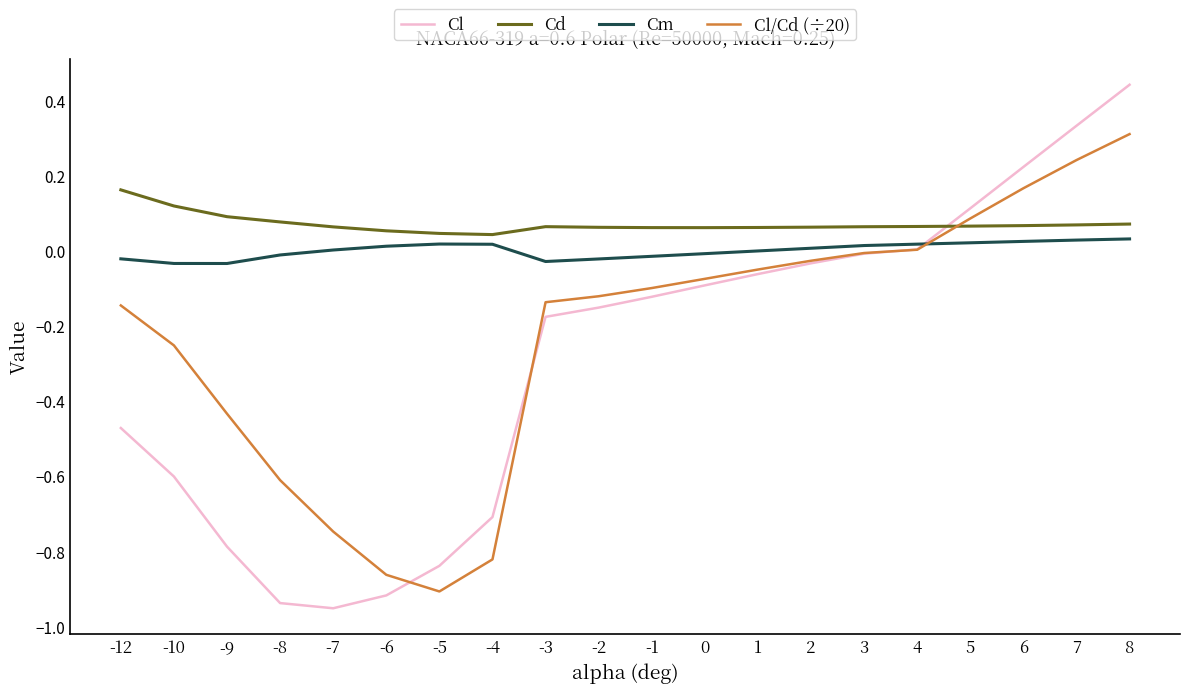

How many distinct data groups are displayed?

4